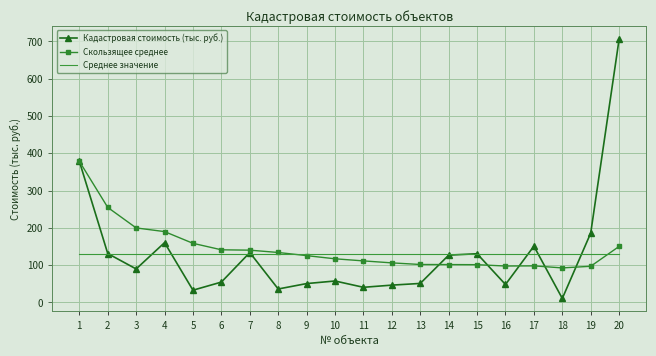

Between 3 and 9, which series saw the biggest shift?

Скользящее среднее